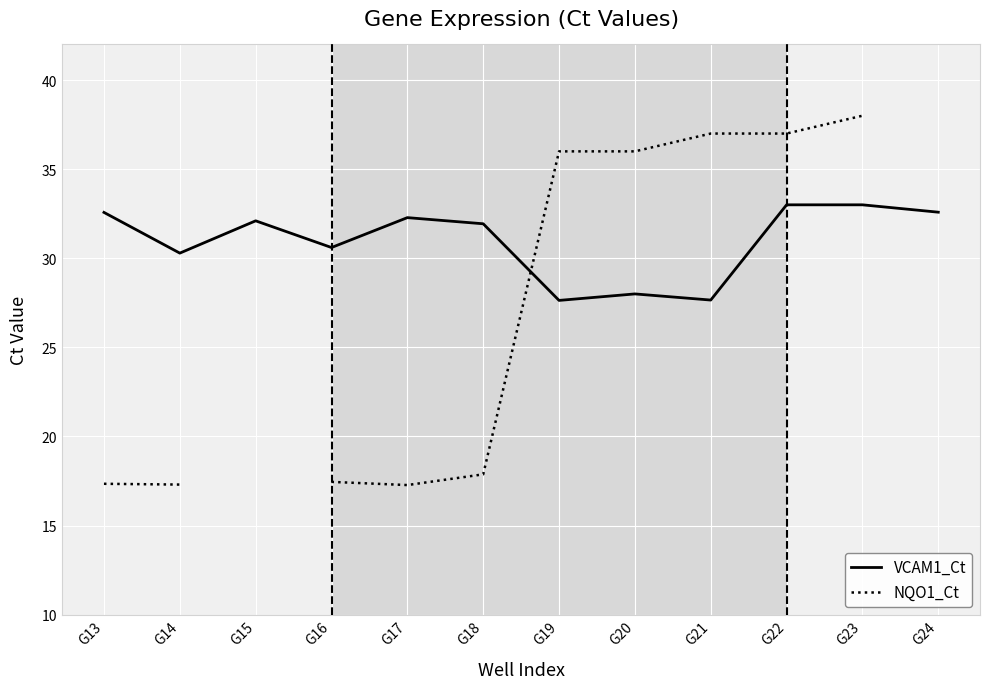

What is the value of the VCAM1_Ct point at the 5th from the left?

32.3